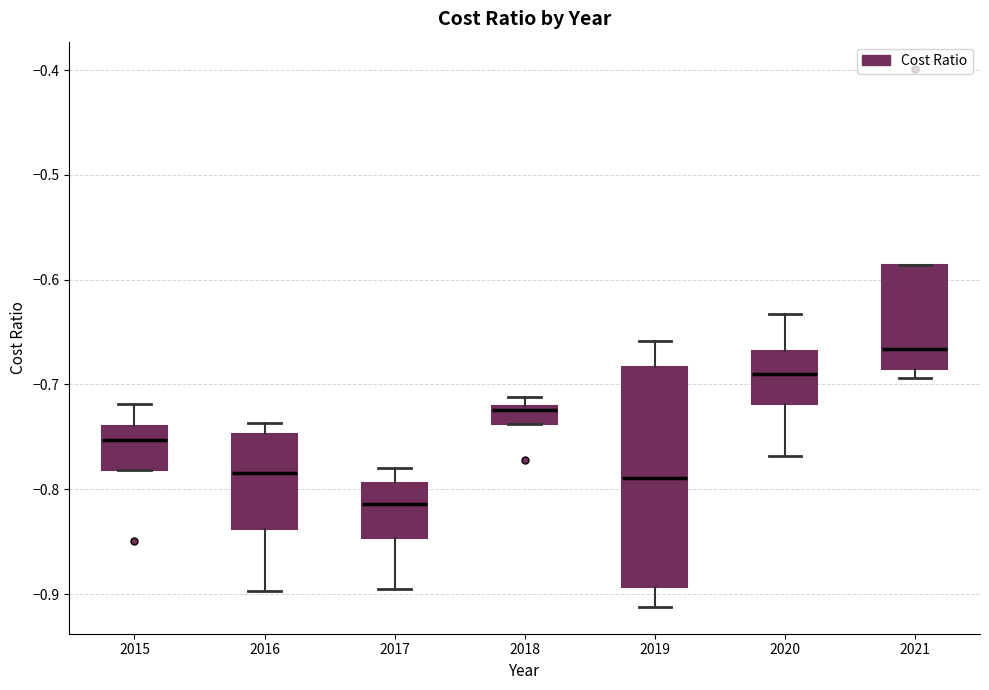

Where does the median line of the box at x = 2017 sit on the y-axis? The values are not printed on the chart, so give them approximately, as read against the axis.

-0.81